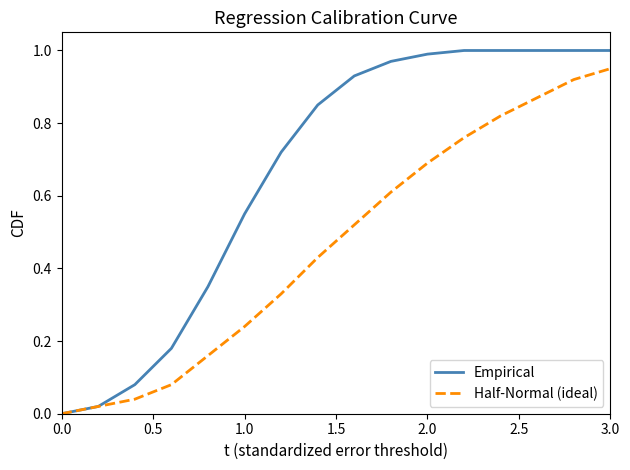

Does the chart have visible grid lines?

No